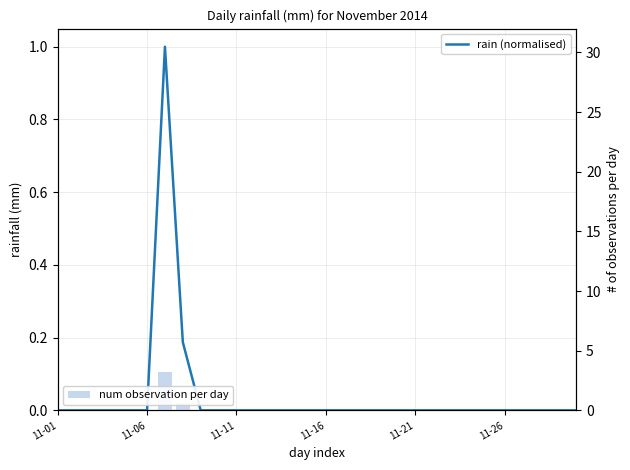

List the series in order of their peak value, lowest first.

rain (normalised), num observation per day